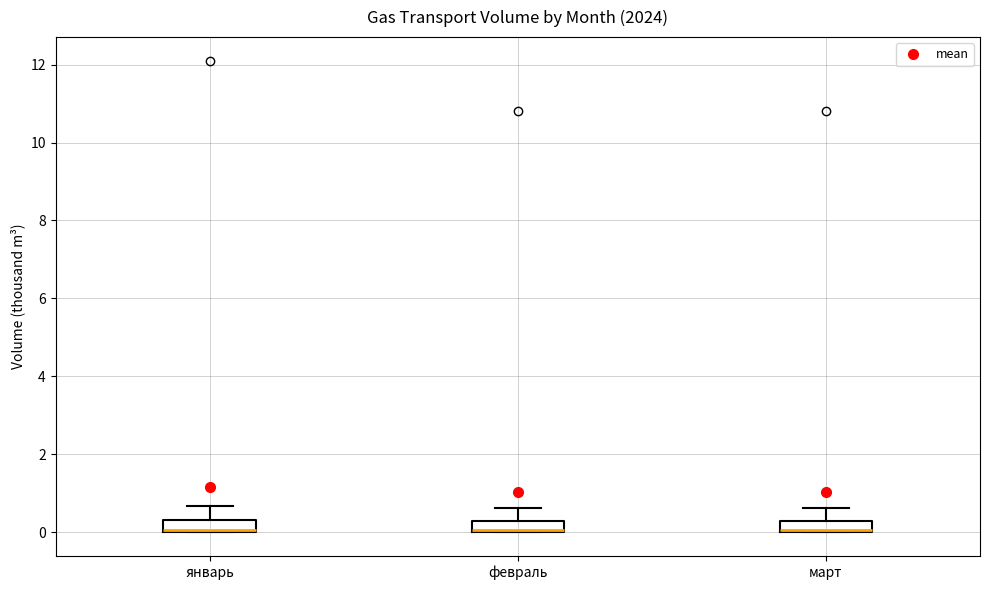

Where is the upper edge of the box for январь on the y-axis? The values are not printed on the chart, so give them approximately, as read against the axis.

0.4